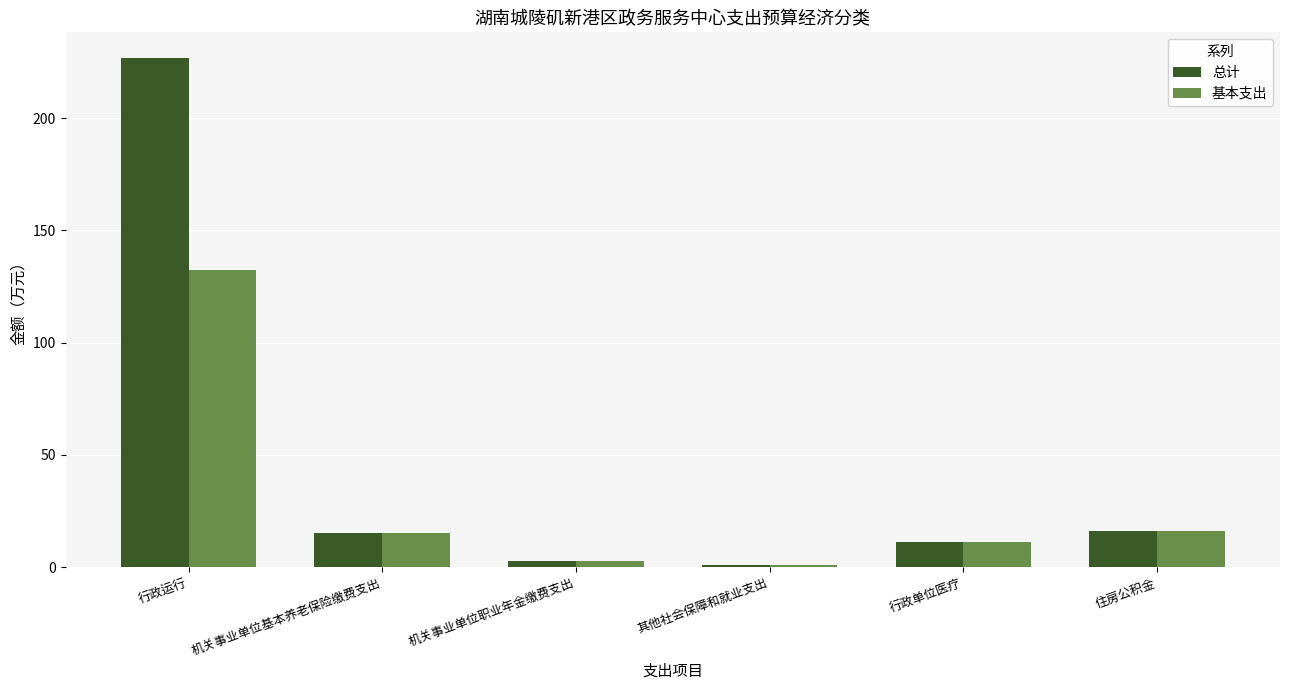

At how many categories does at least one series exceed 206?

1